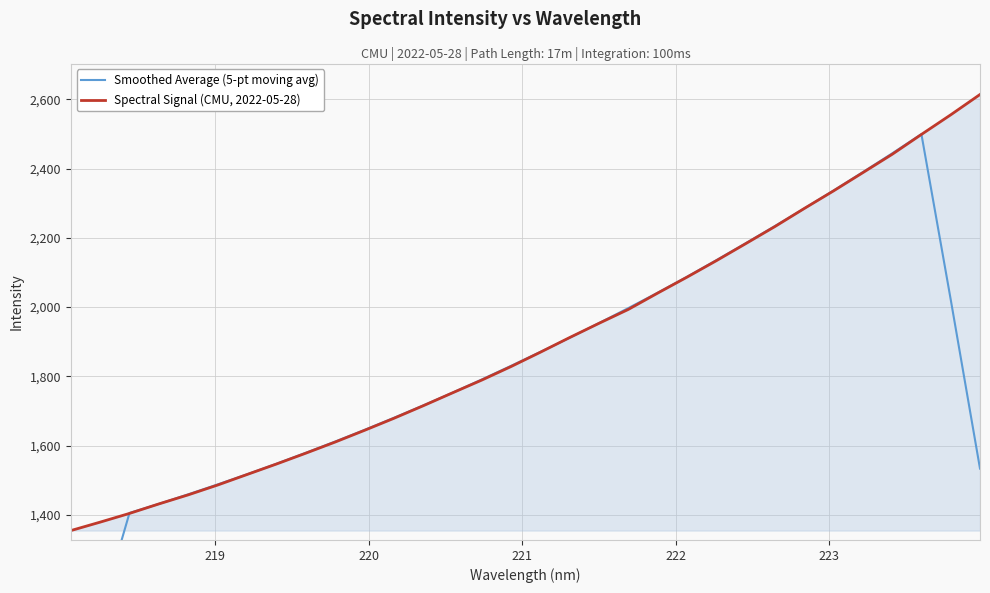

After their last crossing, which series has the higher values: Smoothed Average (5-pt moving avg) or Spectral Signal (CMU, 2022-05-28)?

Spectral Signal (CMU, 2022-05-28)